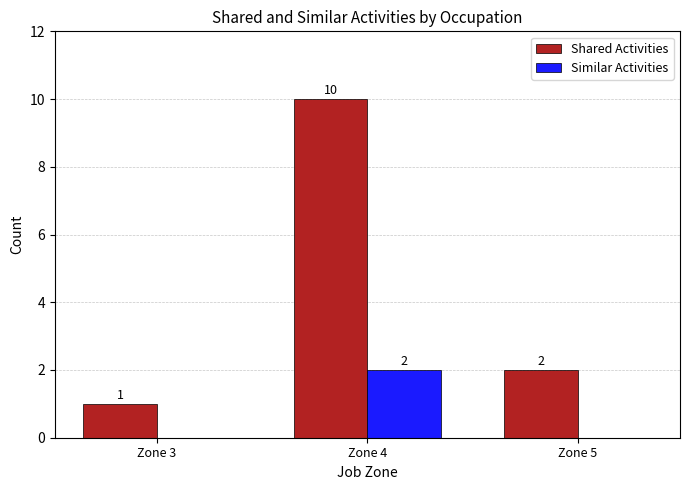

Between Zone 3 and Zone 4, which series saw the biggest shift?

Shared Activities